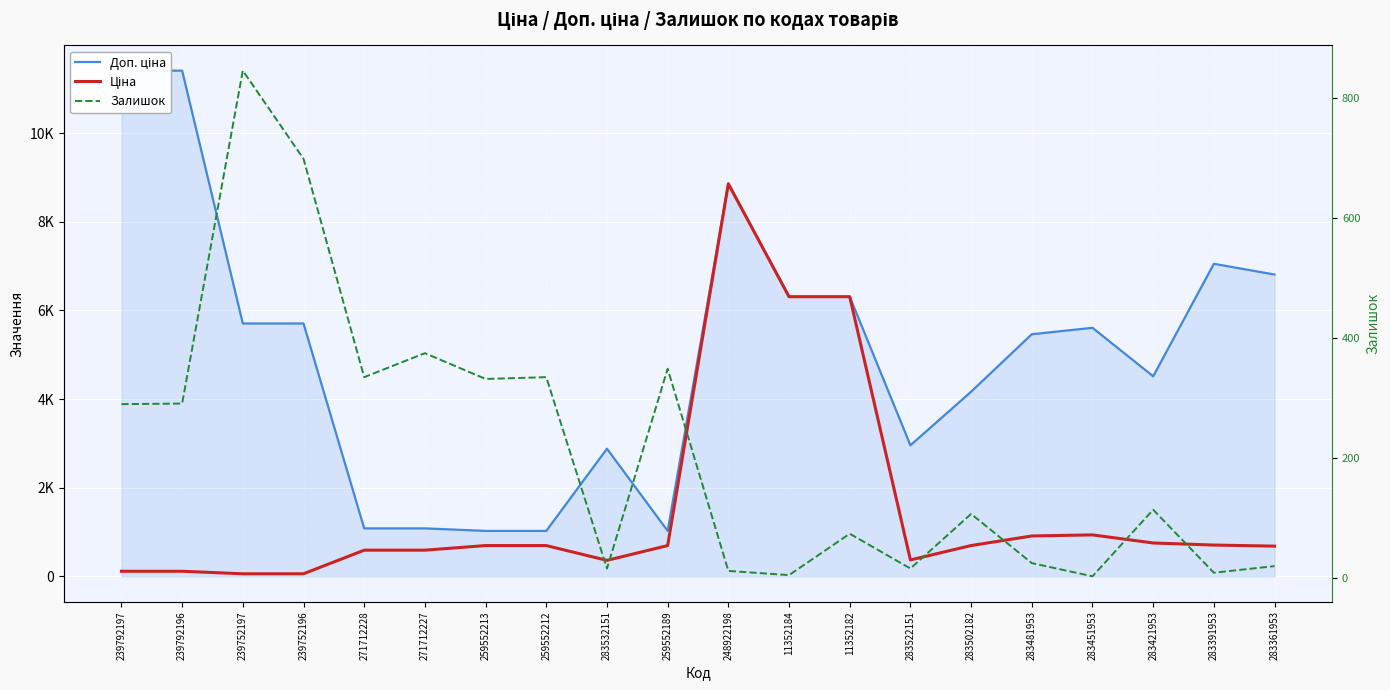

What position from the right is 248922198?

10